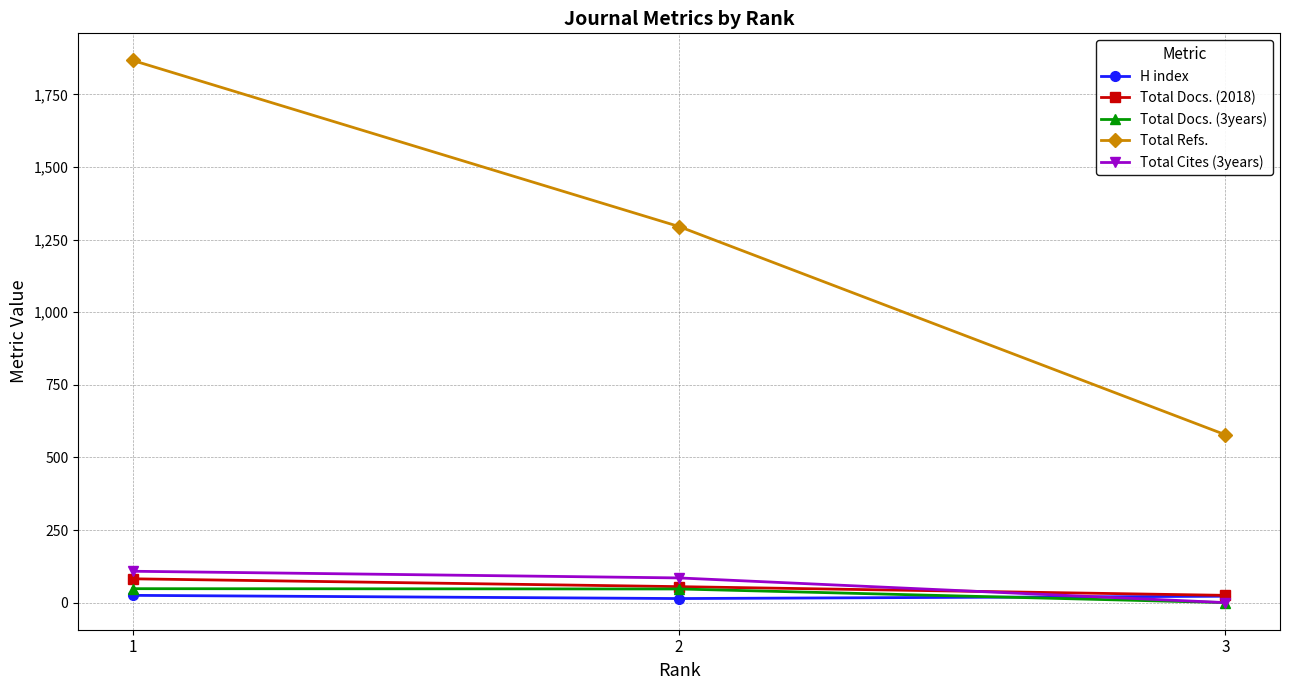

What is the greatest value displayed?

1867